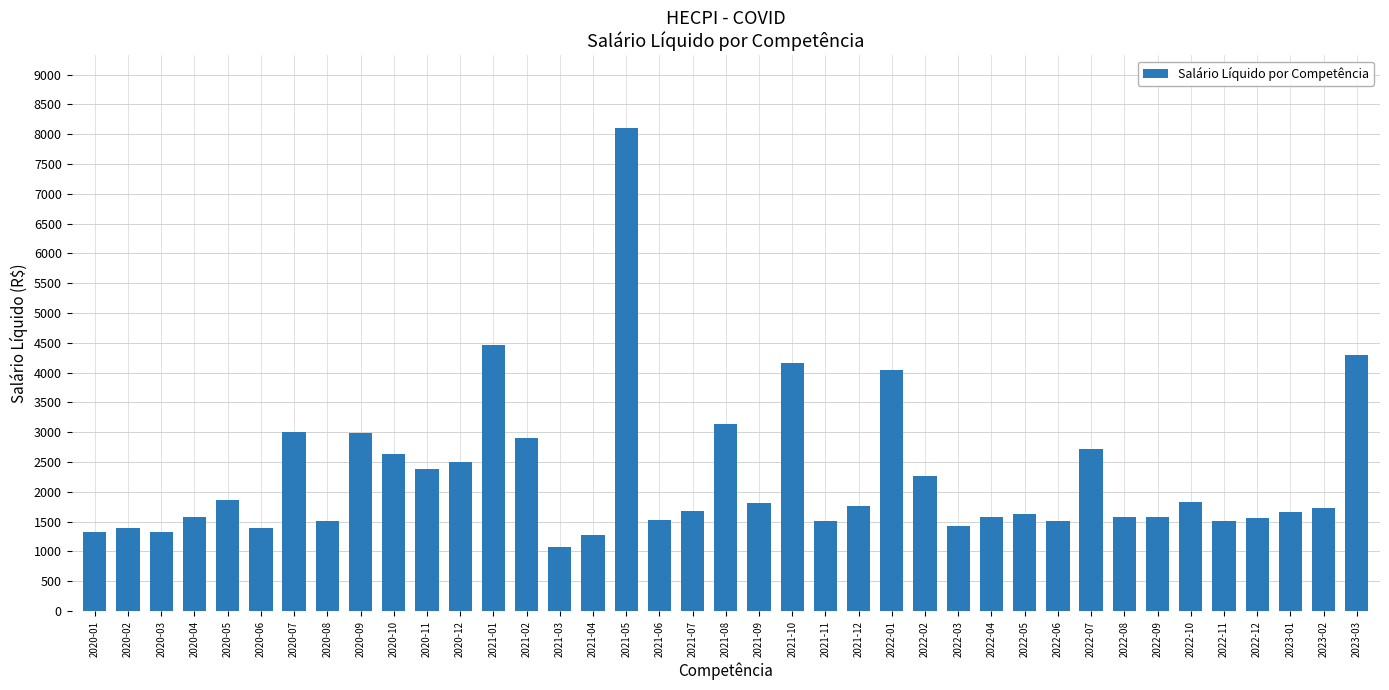

What position from the left is 2020-01?

1